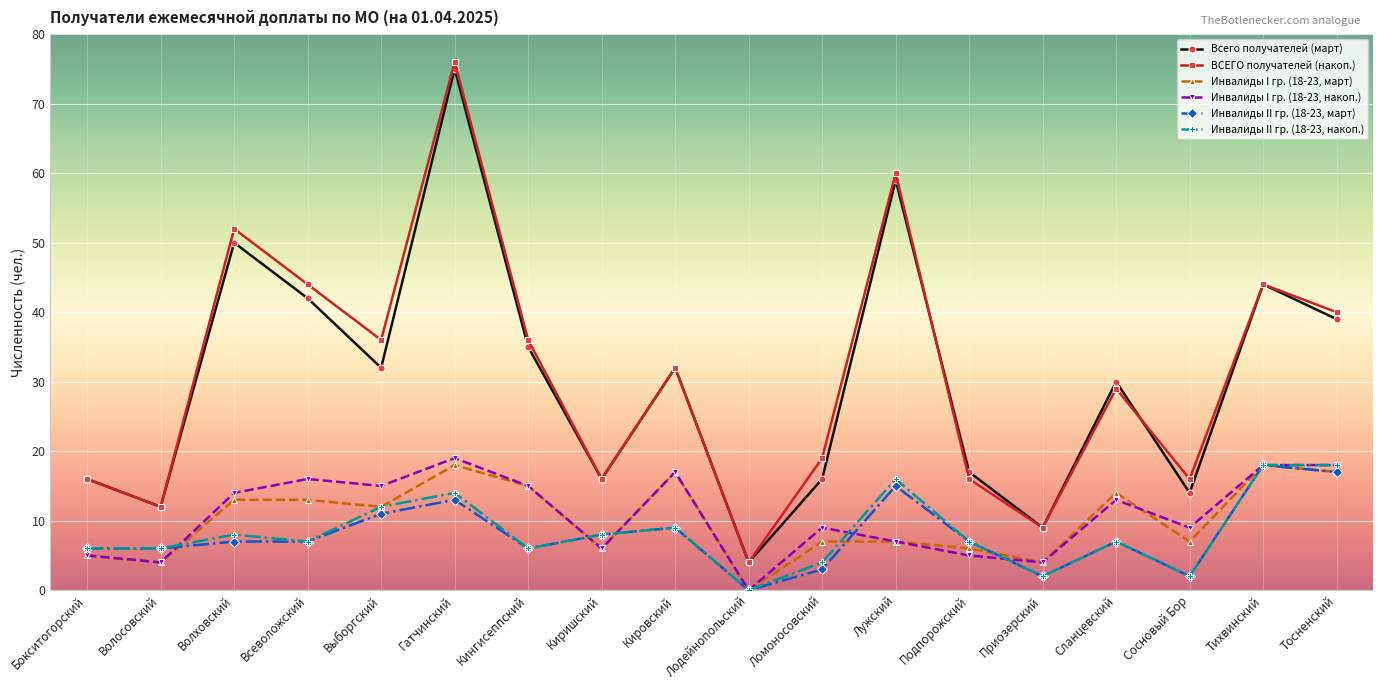

What is the label of the 14th point from the right?

Выборгский